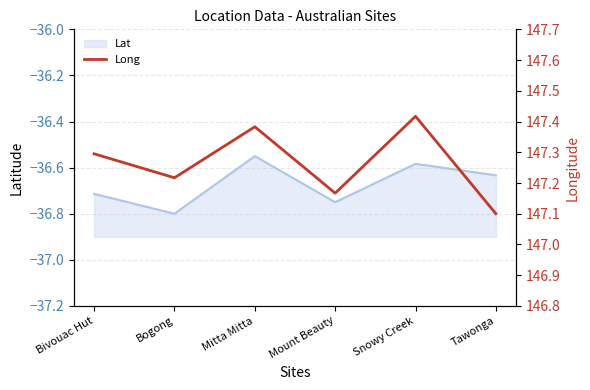

List the labels in order of value, smallest first.

Tawonga, Mount Beauty, Bogong, Bivouac Hut, Mitta Mitta, Snowy Creek